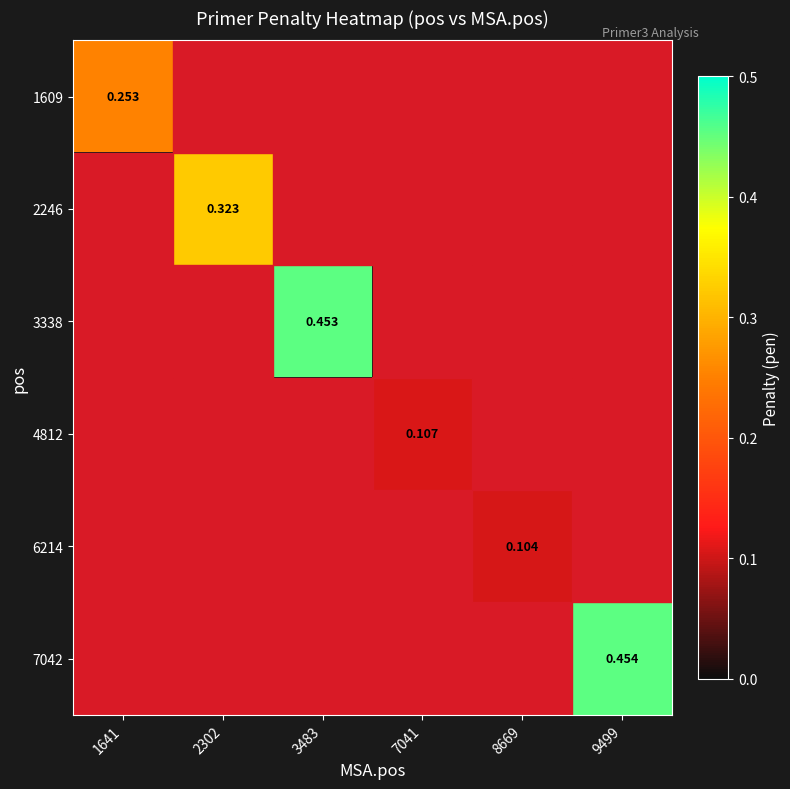

How many distinct data groups are displayed?

6